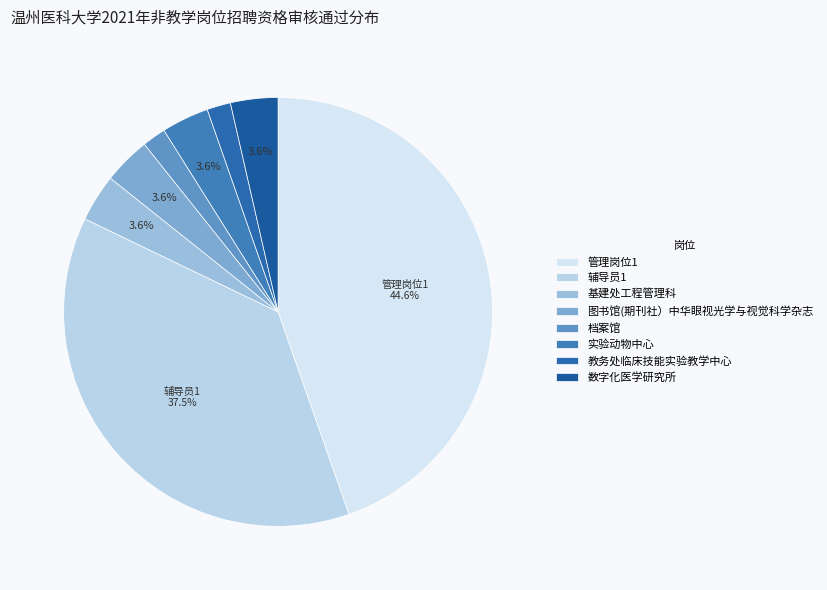

Is there any slice that represents more than half of the pie?

No